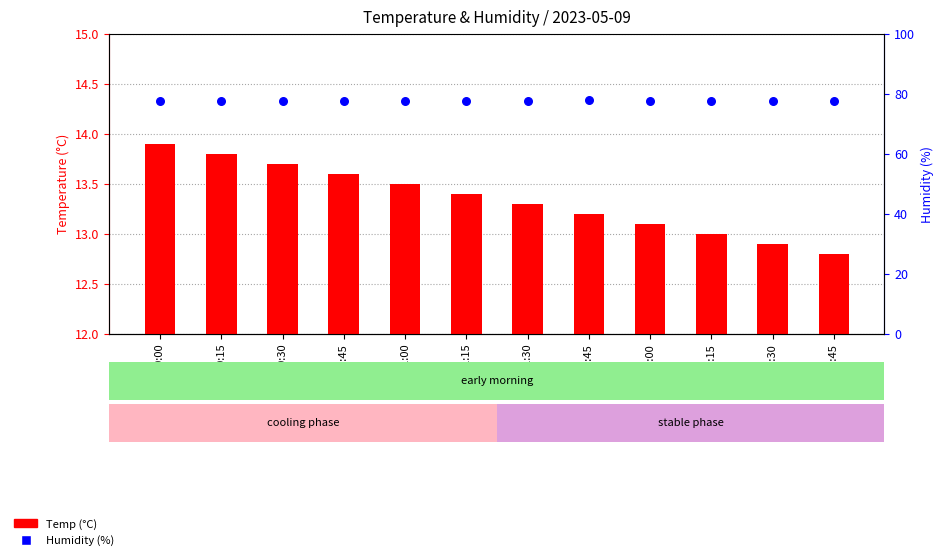

Which series contains the lowest Y value?

Temp (°C)